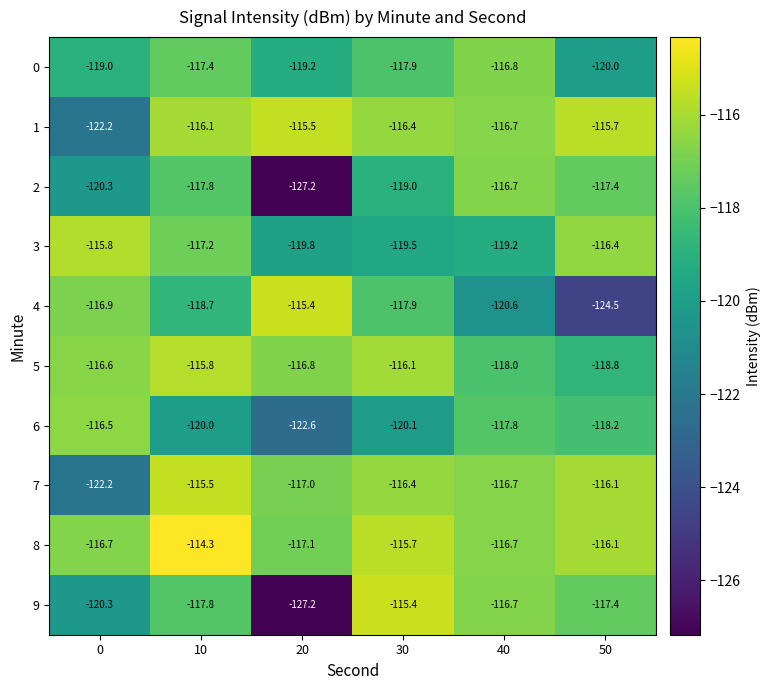

List the labels in order of 6 value, smallest first.

20, 30, 10, 50, 40, 0